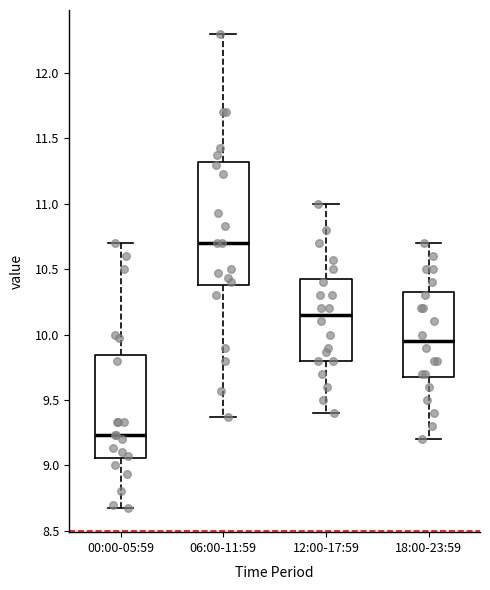

Reading left to right, read every box against the y-axis: the position of its median line, the range the box covers, and the ends of its whiskers. The values are not printed on the chart, so give them approximately, as read against the axis.

00:00-05:59: median 9.25, box 9.05 to 9.85, whiskers 8.65 to 10.70
06:00-11:59: median 10.70, box 10.40 to 11.30, whiskers 9.35 to 12.30
12:00-17:59: median 10.15, box 9.80 to 10.45, whiskers 9.40 to 11.00
18:00-23:59: median 9.95, box 9.70 to 10.35, whiskers 9.20 to 10.70